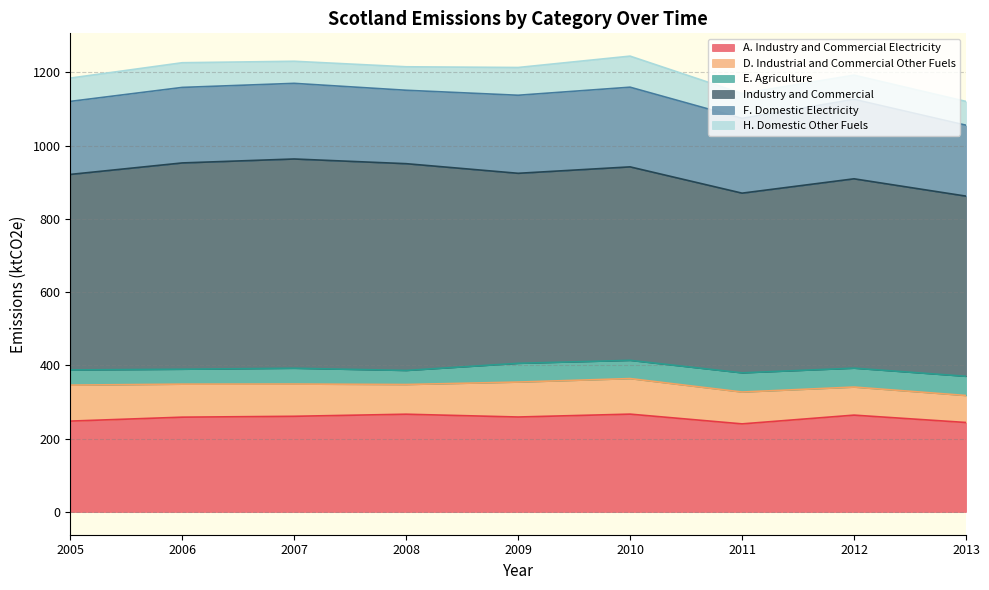

True or false: F. Domestic Electricity and E. Agriculture intersect in this chart.

False